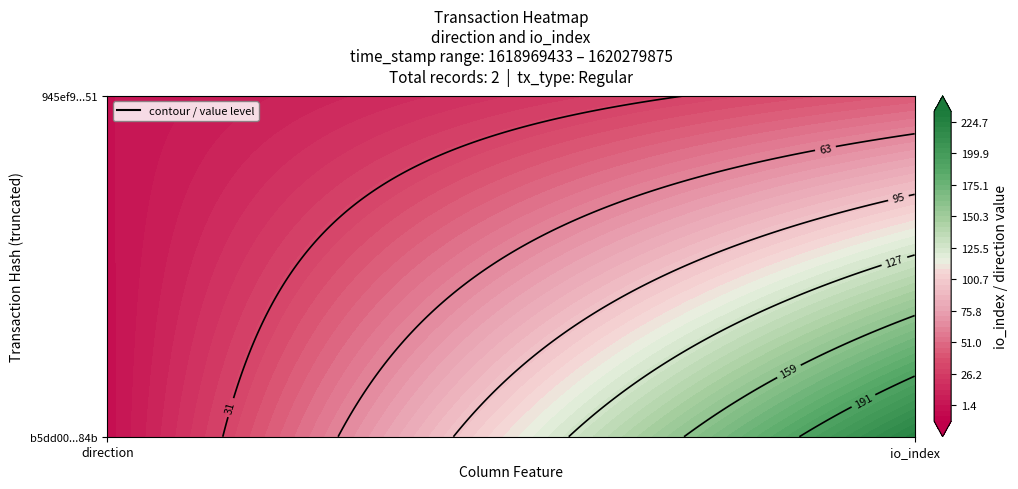

Is it true that b5dd00bbf7694c16471d8d4d2a4126efaa2d84b equals -1 at direction?

True